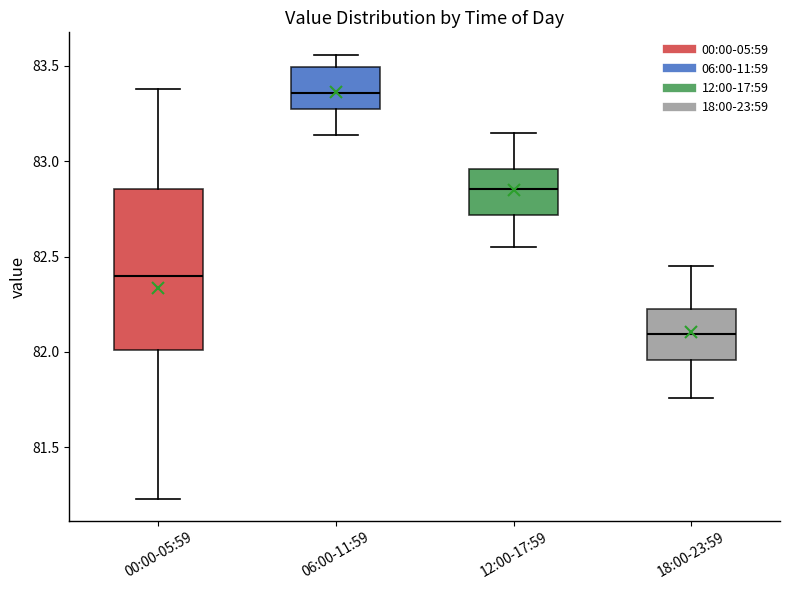

Reading left to right, read every box against the y-axis: the position of its median line, the range the box covers, and the ends of its whiskers. The values are not printed on the chart, so give them approximately, as read against the axis.

00:00-05:59: median 82.40, box 82.00 to 82.85, whiskers 81.25 to 83.40
06:00-11:59: median 83.35, box 83.25 to 83.50, whiskers 83.15 to 83.55
12:00-17:59: median 82.85, box 82.70 to 82.95, whiskers 82.55 to 83.15
18:00-23:59: median 82.10, box 81.95 to 82.25, whiskers 81.75 to 82.45